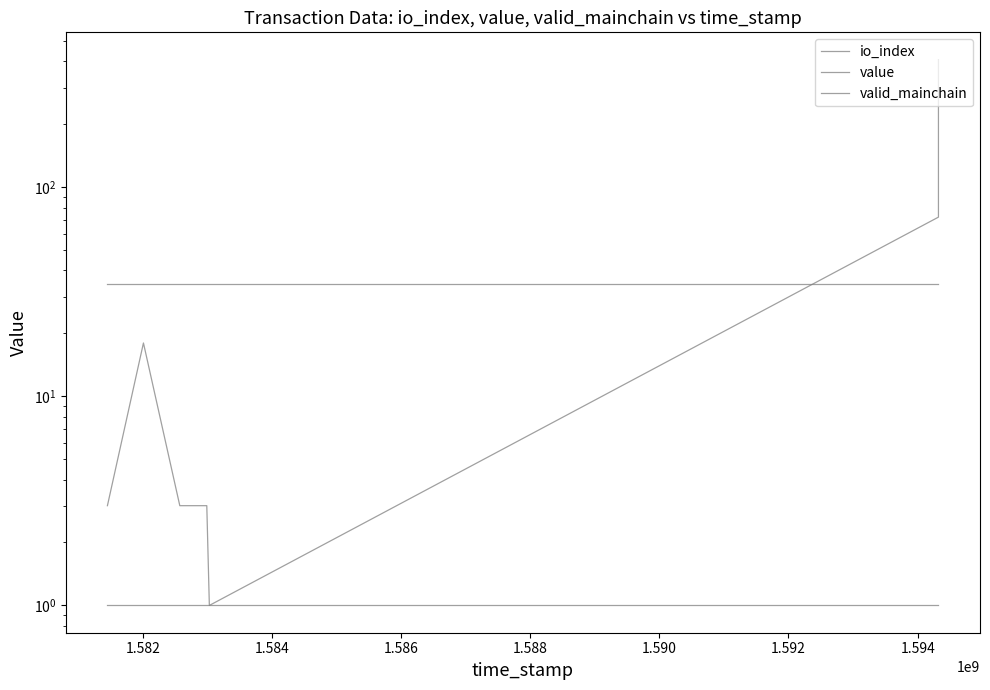

Which series has the largest total across all categories?

io_index